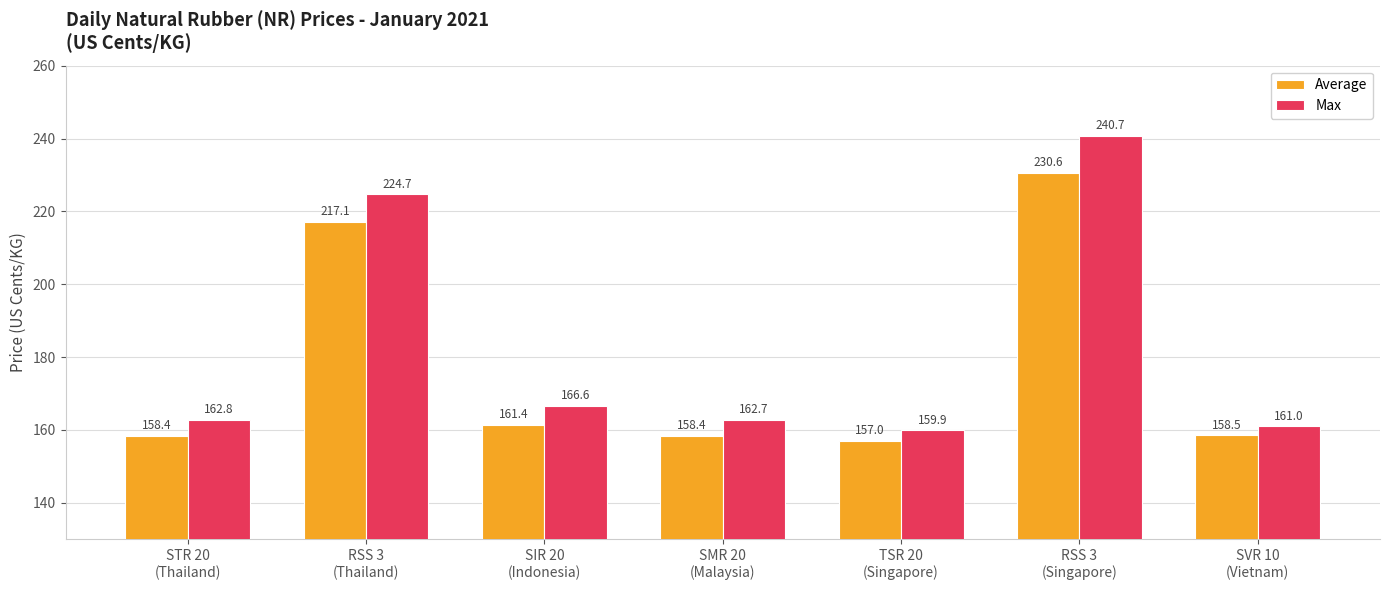

What is the difference between the highest and lowest values at RSS 3
(Singapore)?

10.1